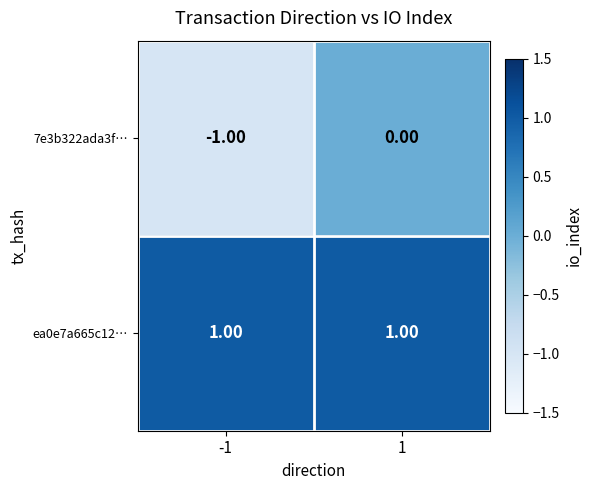

Is the value of ea0e7a665c12… at 1 greater than the value of 7e3b322ada3f… at -1?

Yes